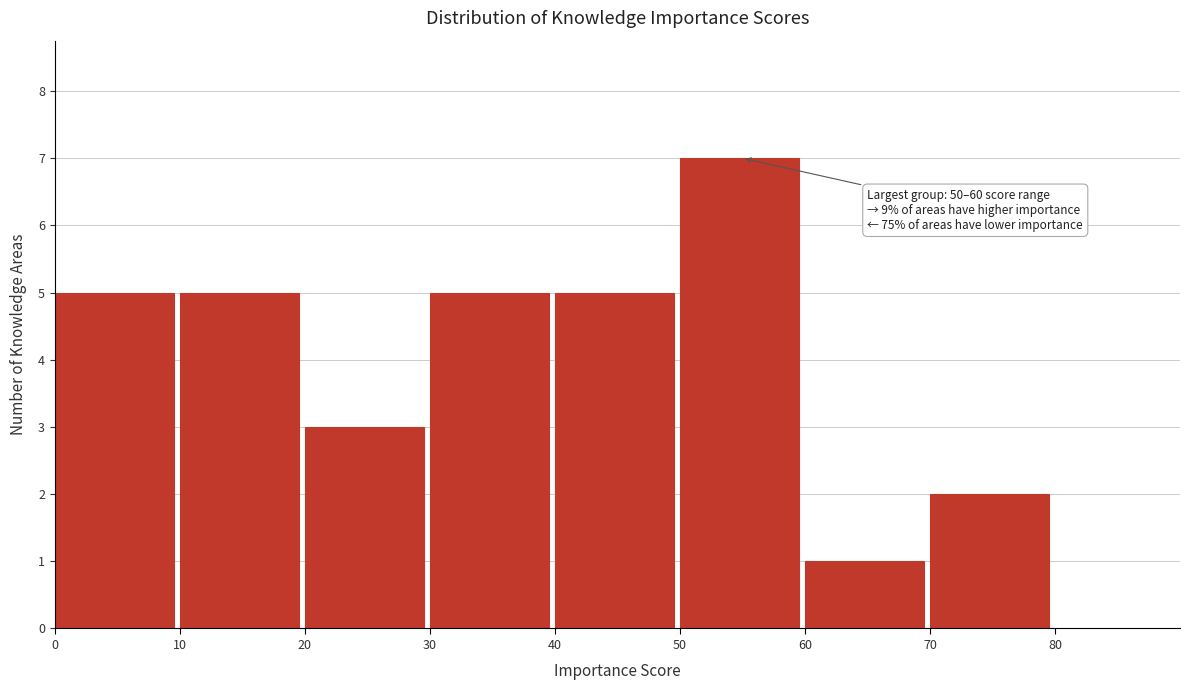

Over which range of the x-axis is the bar tallest?

50 to 60